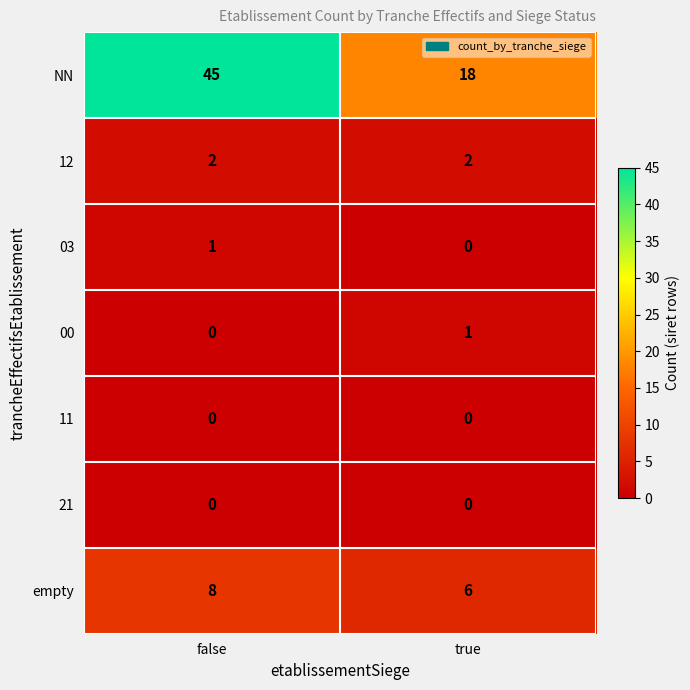

At which category is the sum across all series the highest?

false